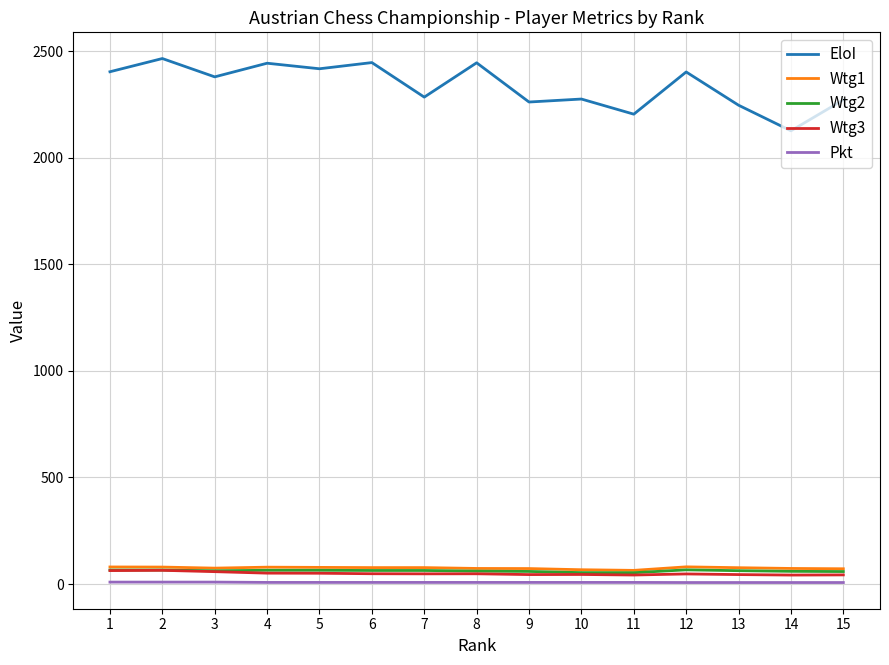

At how many categories does at least one series exceed 1713?

15